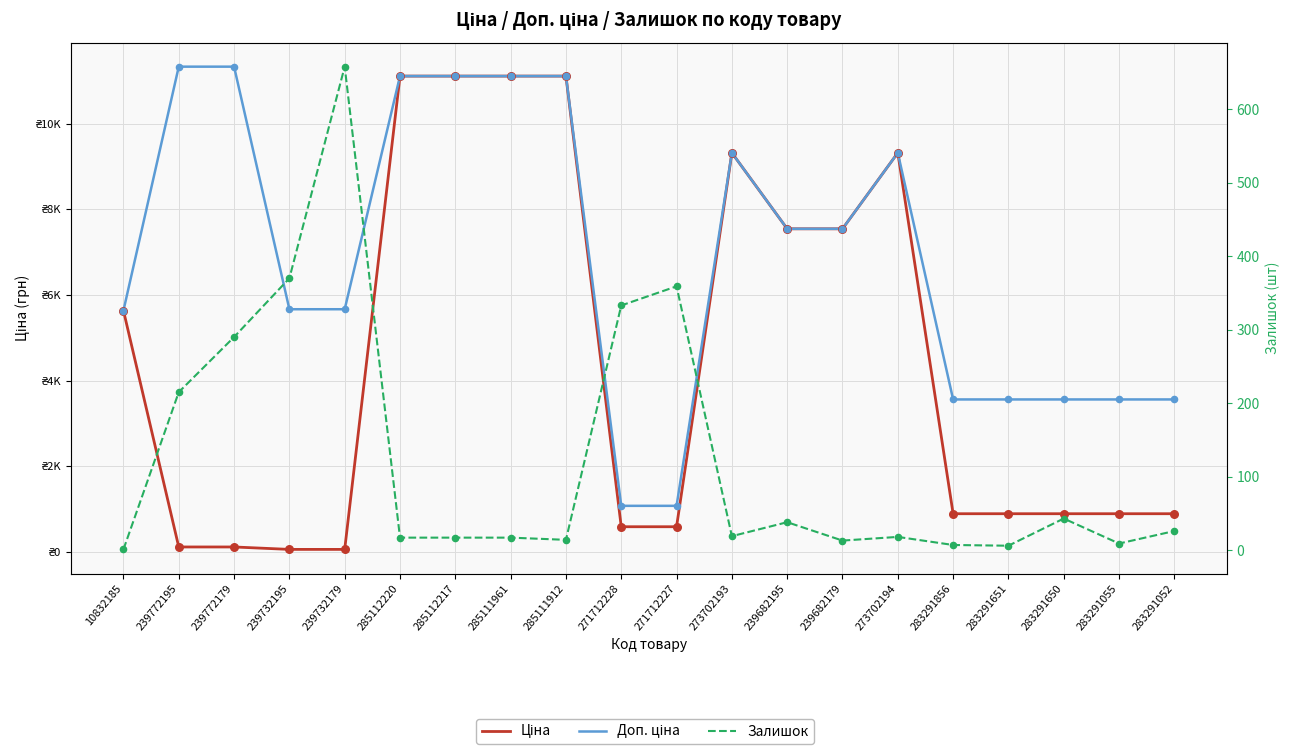

Which series has the largest total across all categories?

Доп. ціна